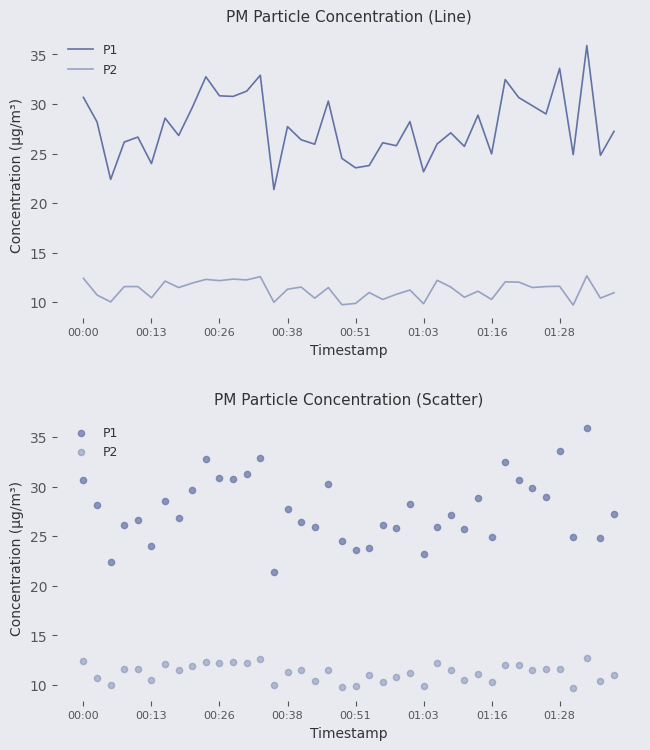

Which series contains the highest Y value?

P1